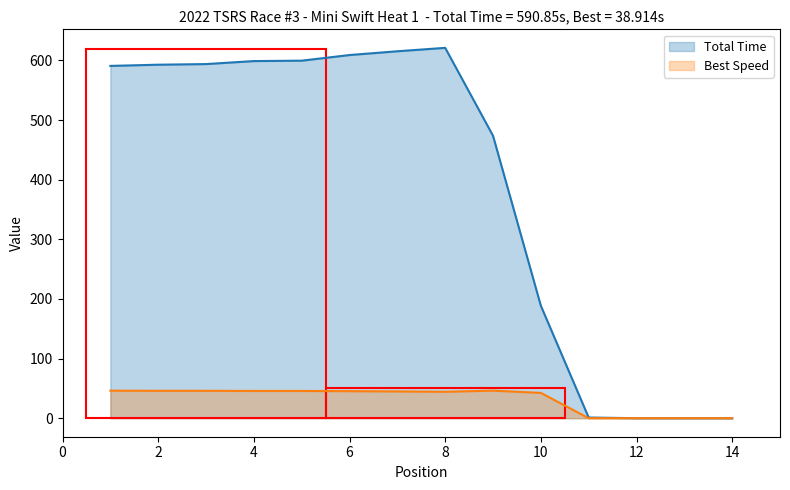

True or false: Total Time and Best Lap time intersect in this chart.

False